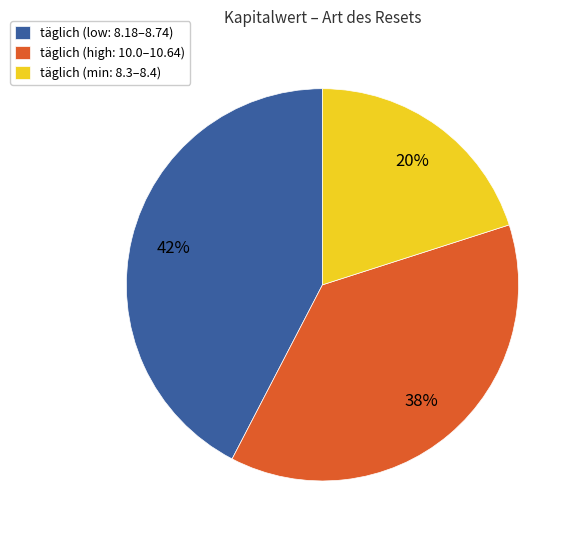

Do täglich (min: 8.3–8.4) and täglich (high: 10.0–10.64) together represent more than half of the pie?

Yes